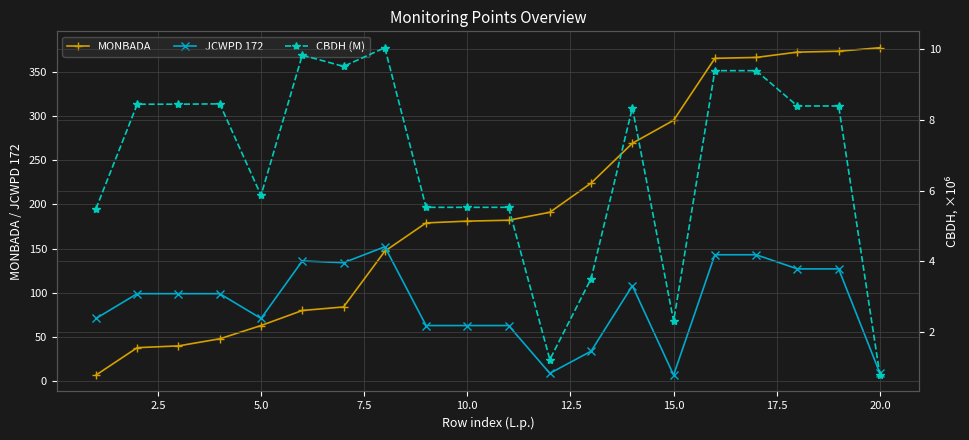

After their last crossing, which series has the higher values: JCWPD 172 or MONBADA?

MONBADA